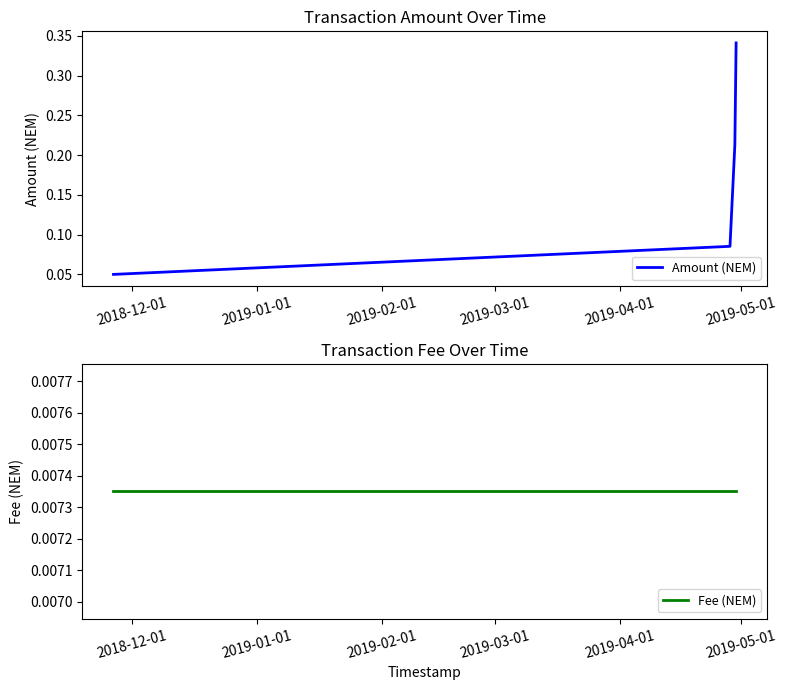

True or false: Fee (NEM) has more than 1 interior local peaks.

False